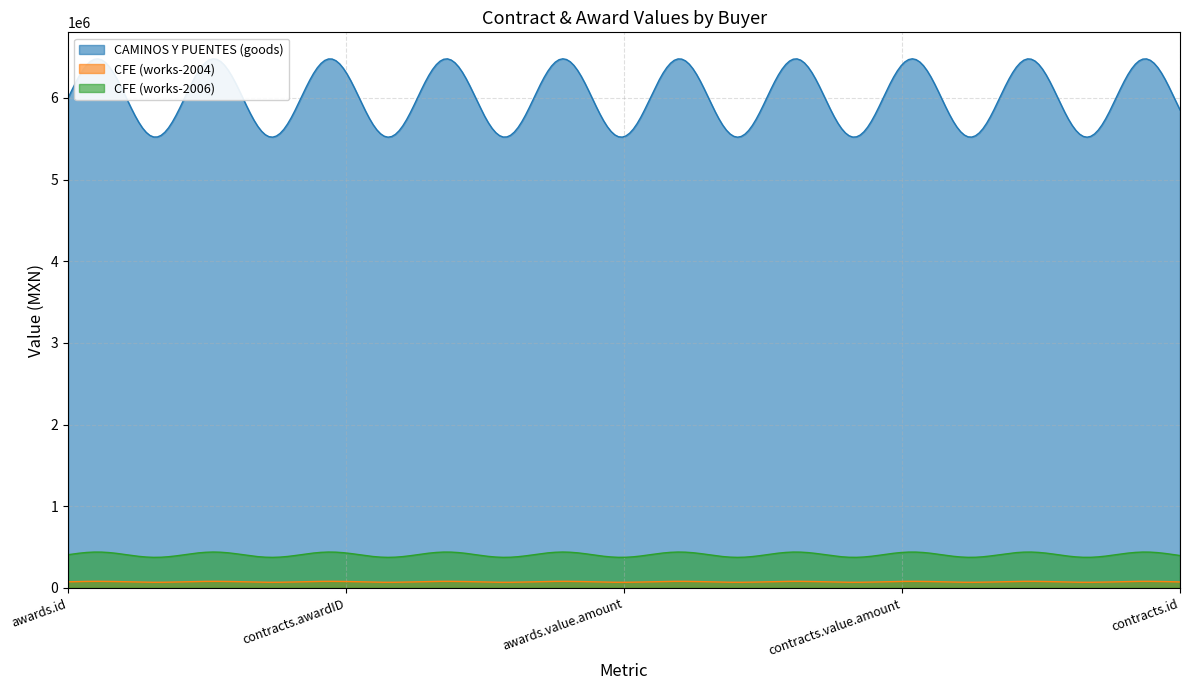

Between contracts.awardID and contracts.id, which series saw the biggest shift?

CAMINOS Y PUENTES (goods)